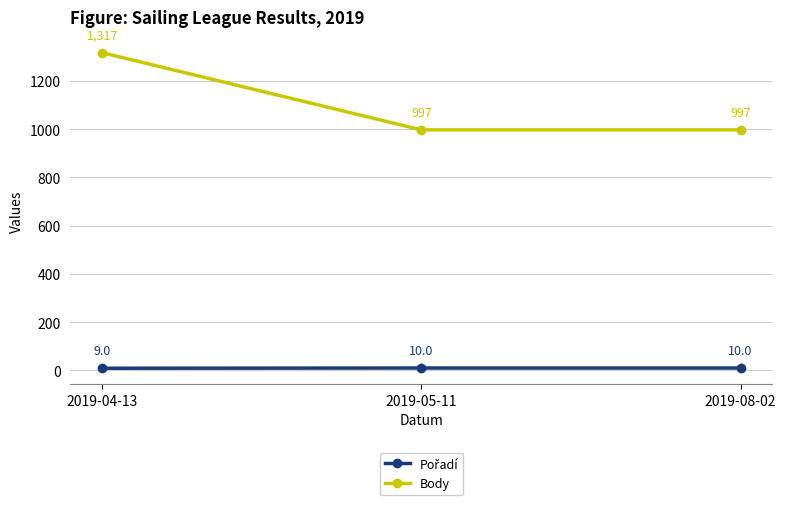

What is the difference between the Body values at 2019-08-02 and 2019-04-13?

320